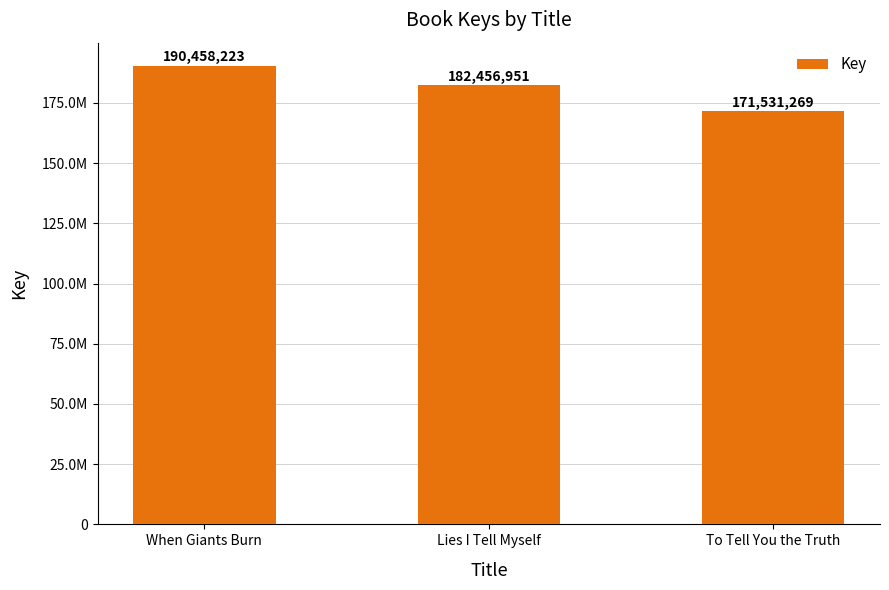

Does the chart contain any negative values?

No